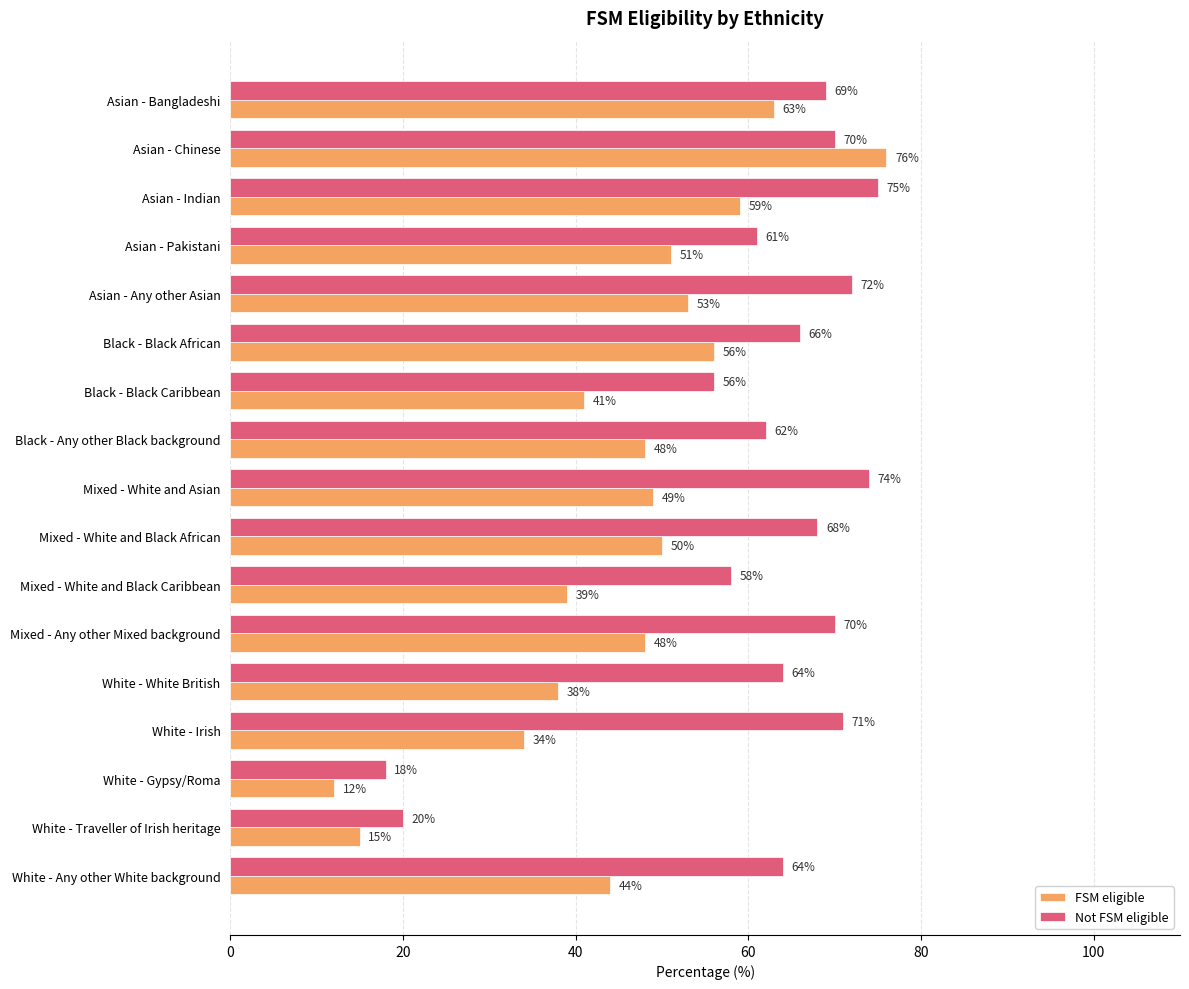

Rank the series by their maximum value, from highest to lowest.

FSM eligible, Not FSM eligible